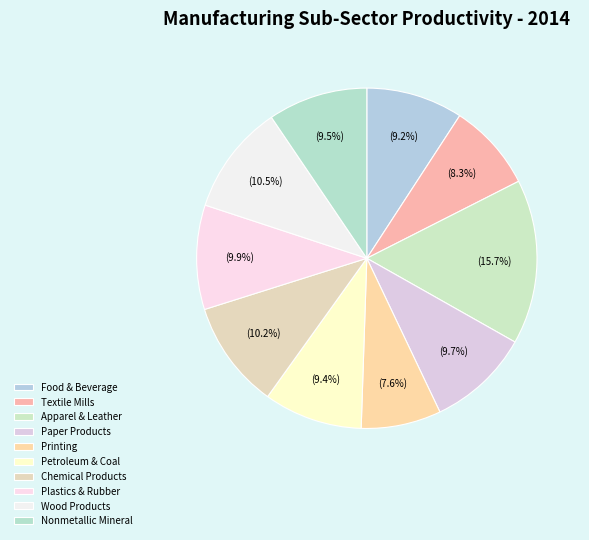

What percentage do Paper Products and Wood Products together represent?

20.2%